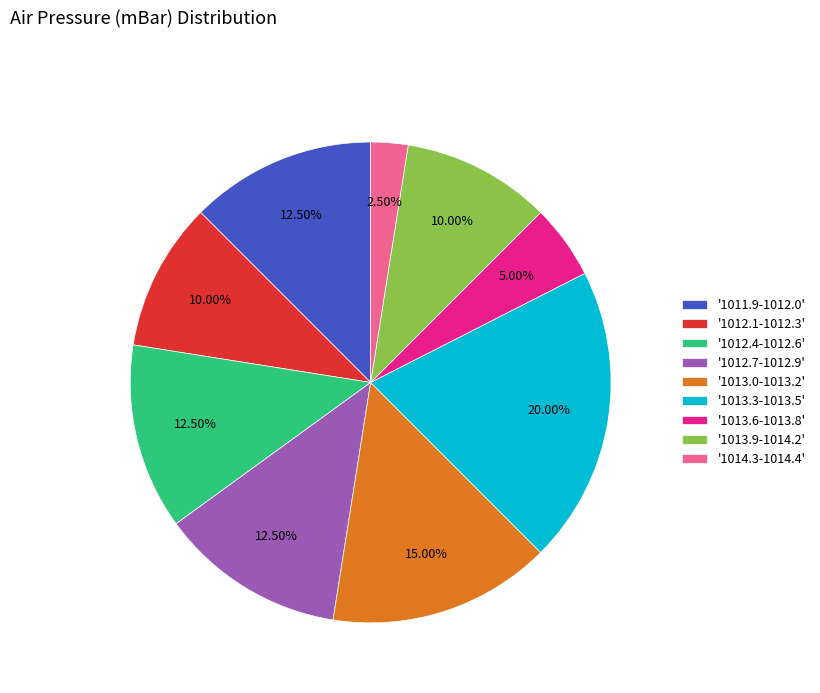

Is there any slice that represents more than half of the pie?

No